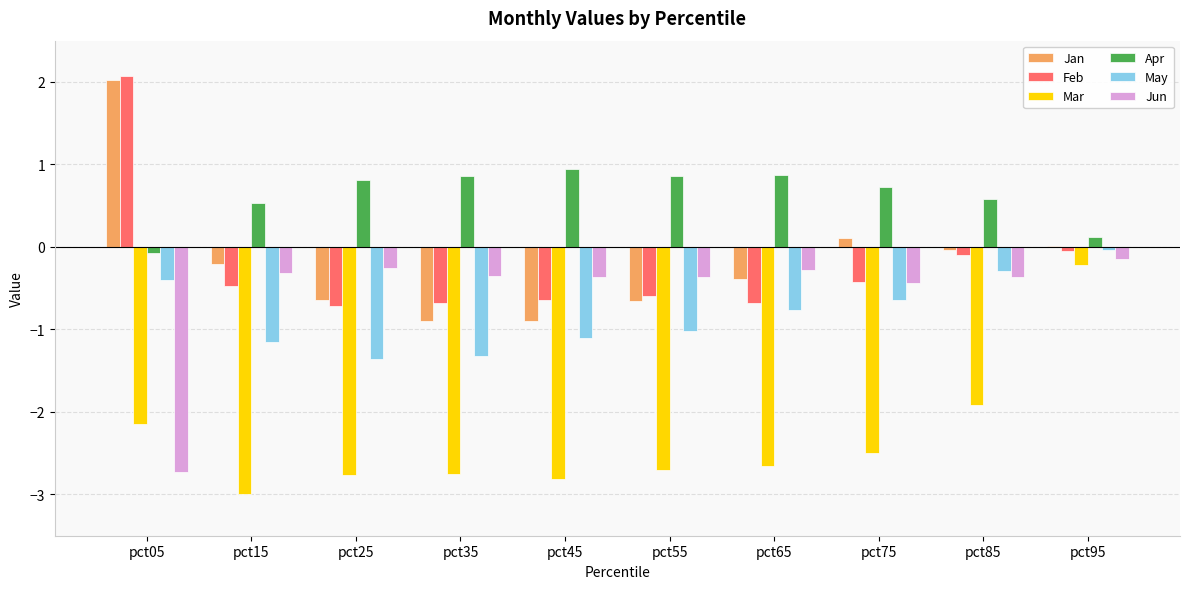

At which label is Apr closest to 0?

pct05